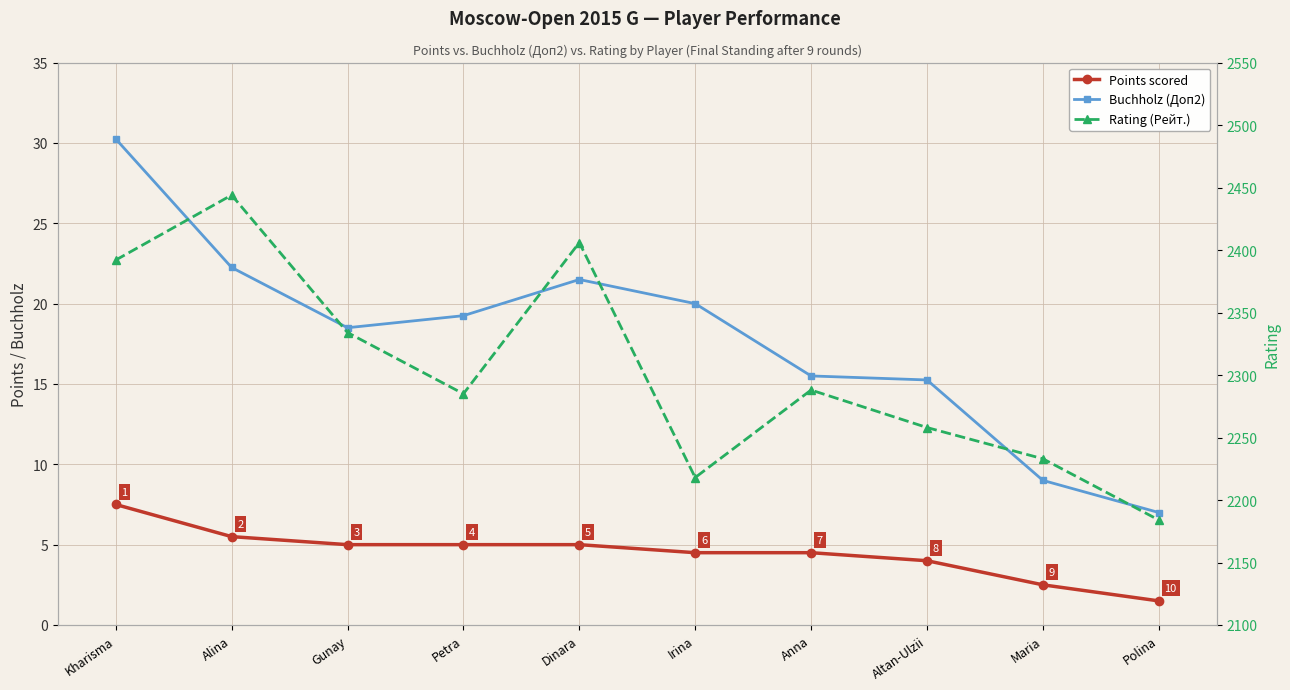

The value of Points scored at Altan-Ulzii is 7.0. True or false?

False